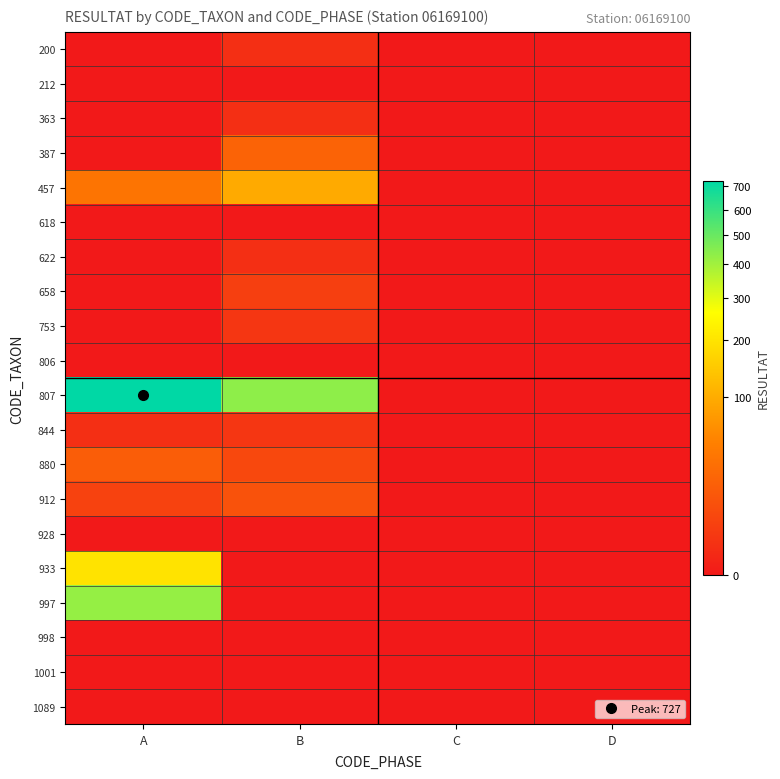

At which category is the sum across all series the highest?

A